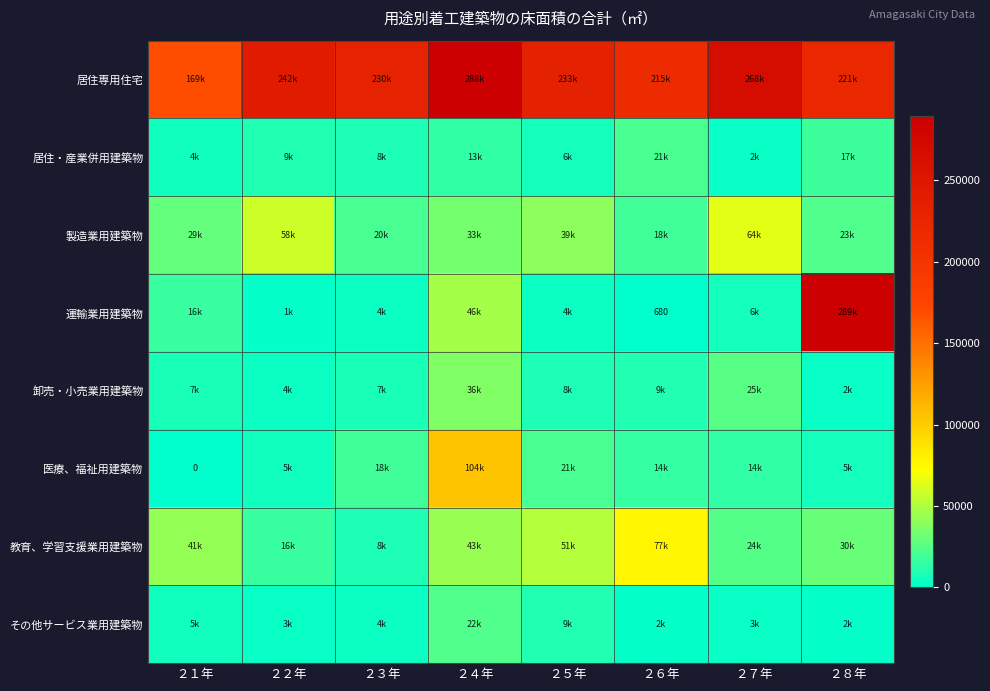

What is the maximum value for その他サービス業用建築物?

22708